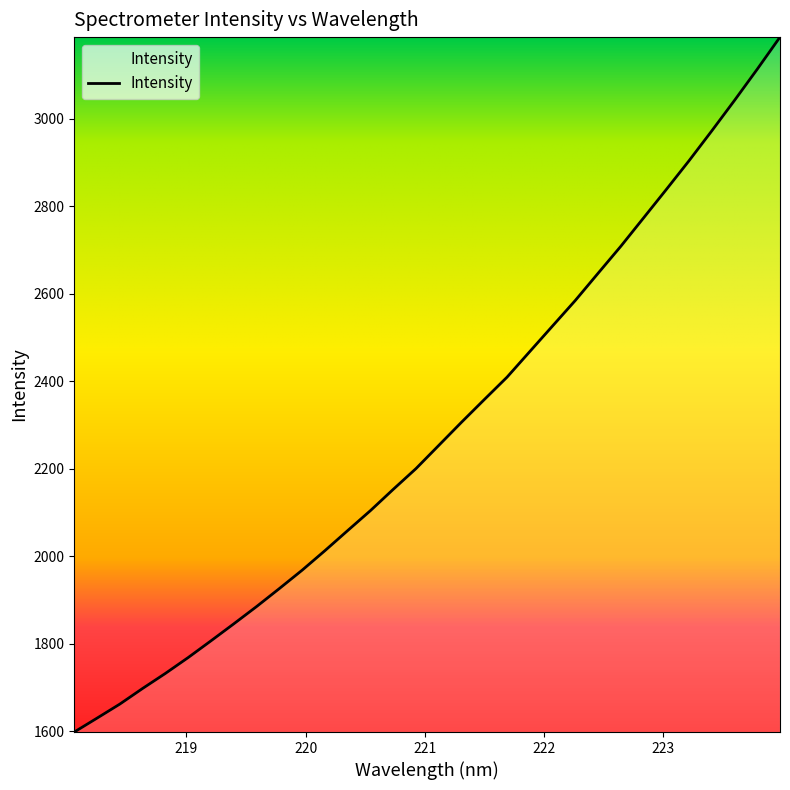

What is the difference between the maximum and minimum values?

1588.1